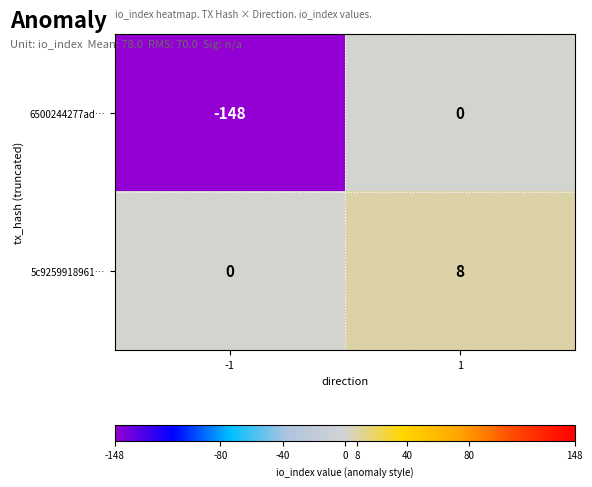

True or false: 5c9259918961… has a value of 5 at -1.

False